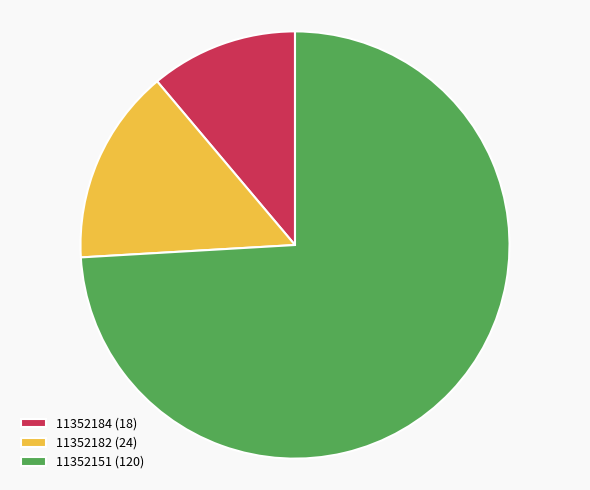

Approximately how many times larger is the value at 11352151 (120) compared to 11352182 (24)?

5.0